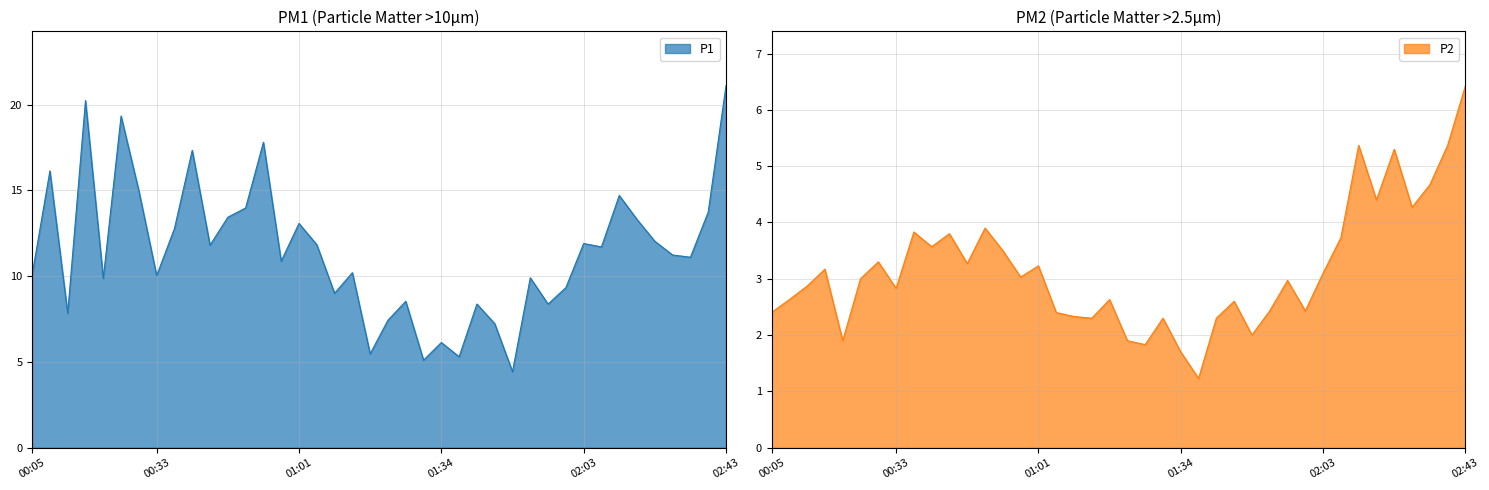

Which series changed the most between 00:30 and 02:43?

P1